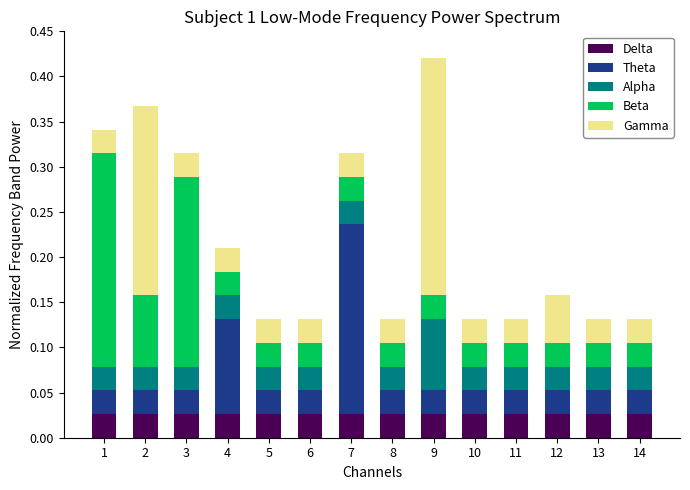

Which has a higher value, 4 or 1?

4